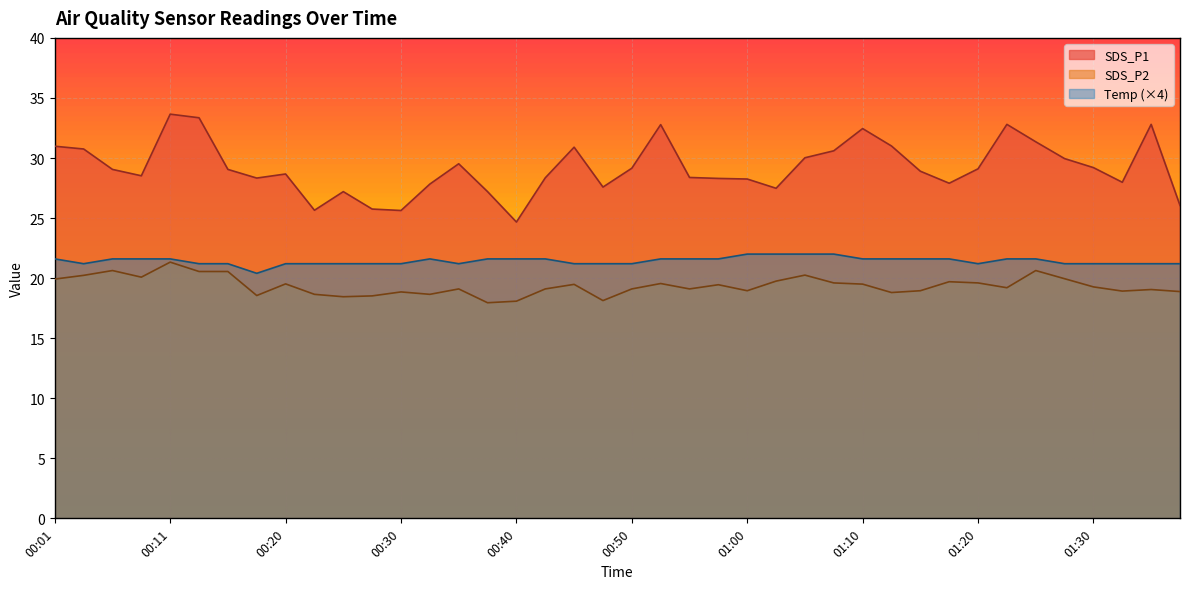

True or false: SDS_P2 has a value of 20.2 at 01:05.

True